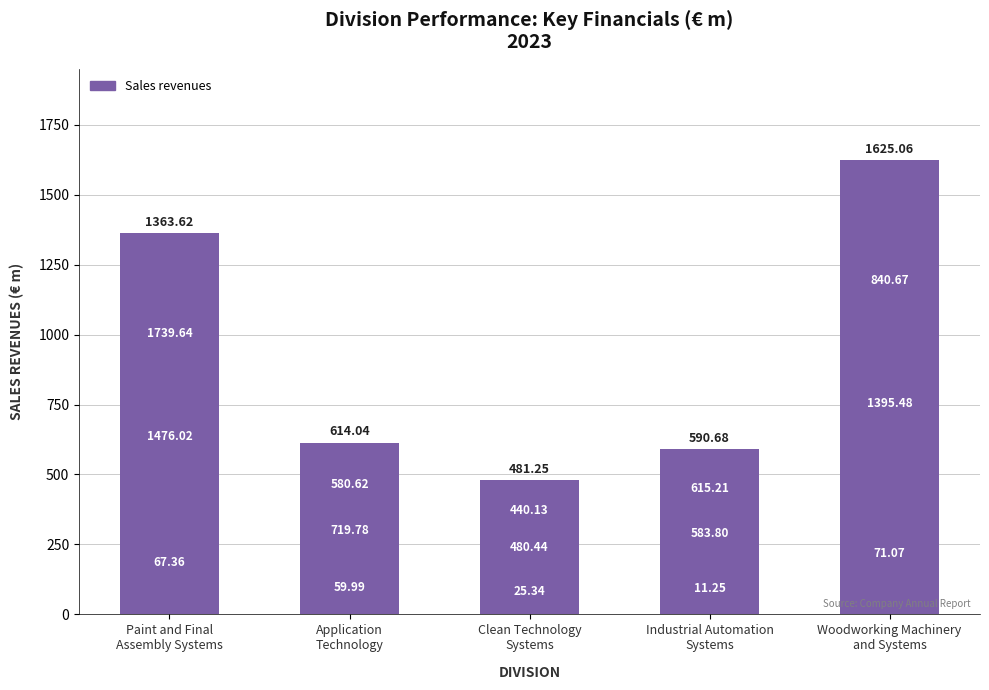

What is the ratio of the value at Application
Technology to the value at Industrial Automation
Systems?

1.0